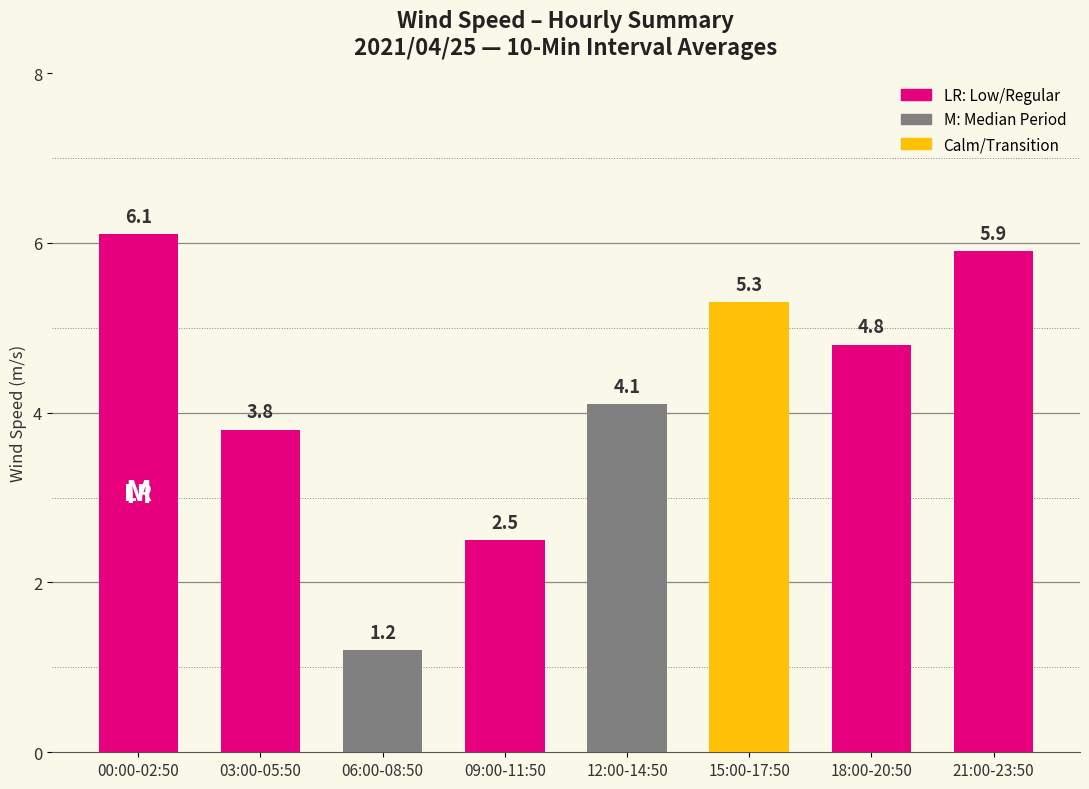

What is the ratio of the value at 12:00-14:50 to the value at 00:00-02:50?

0.7